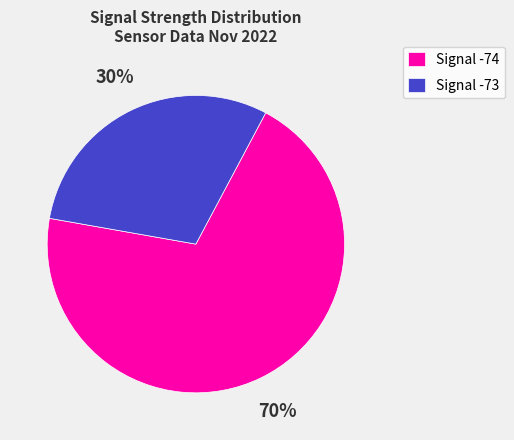

Is the sum of Signal -74 and Signal -73 greater than half?

Yes